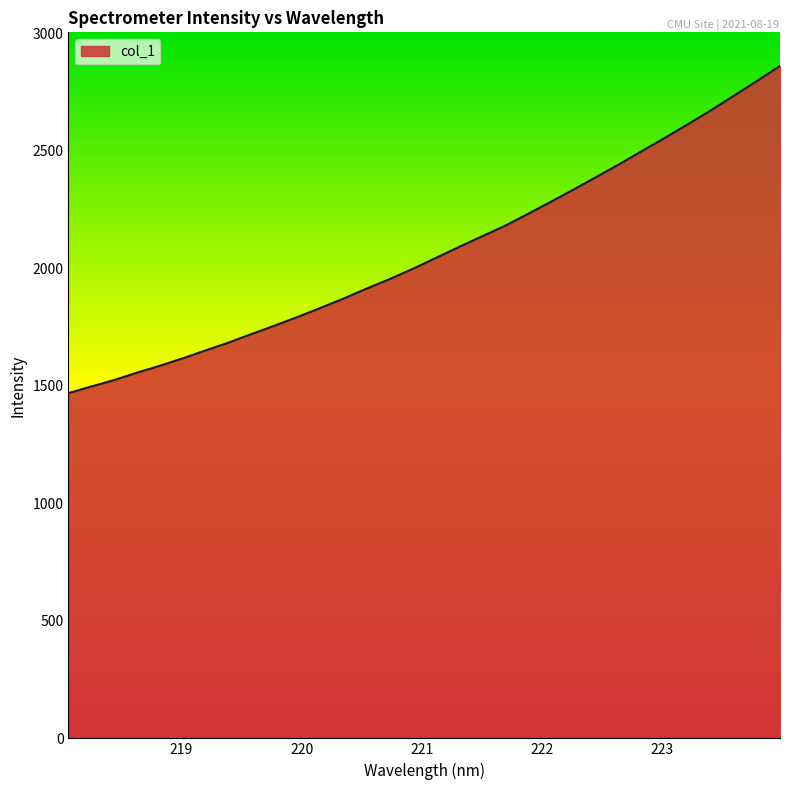

What is the maximum value shown in the chart?

2860.3